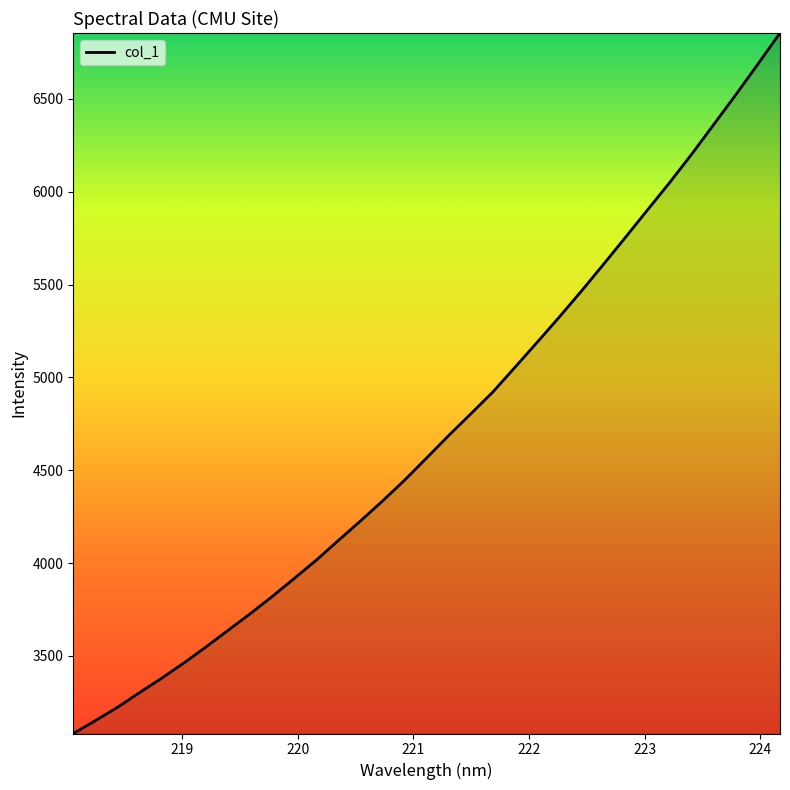

What is the maximum value shown in the chart?

6855.1